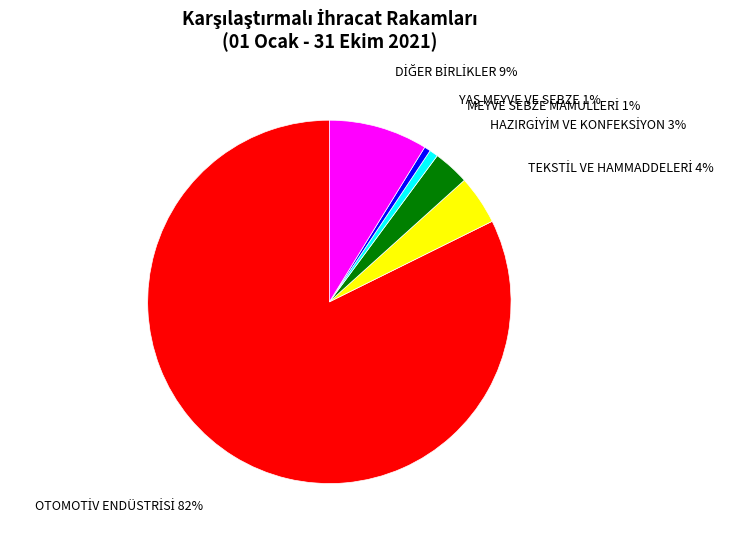

To the nearest percent, what is the average slice percentage?

17%